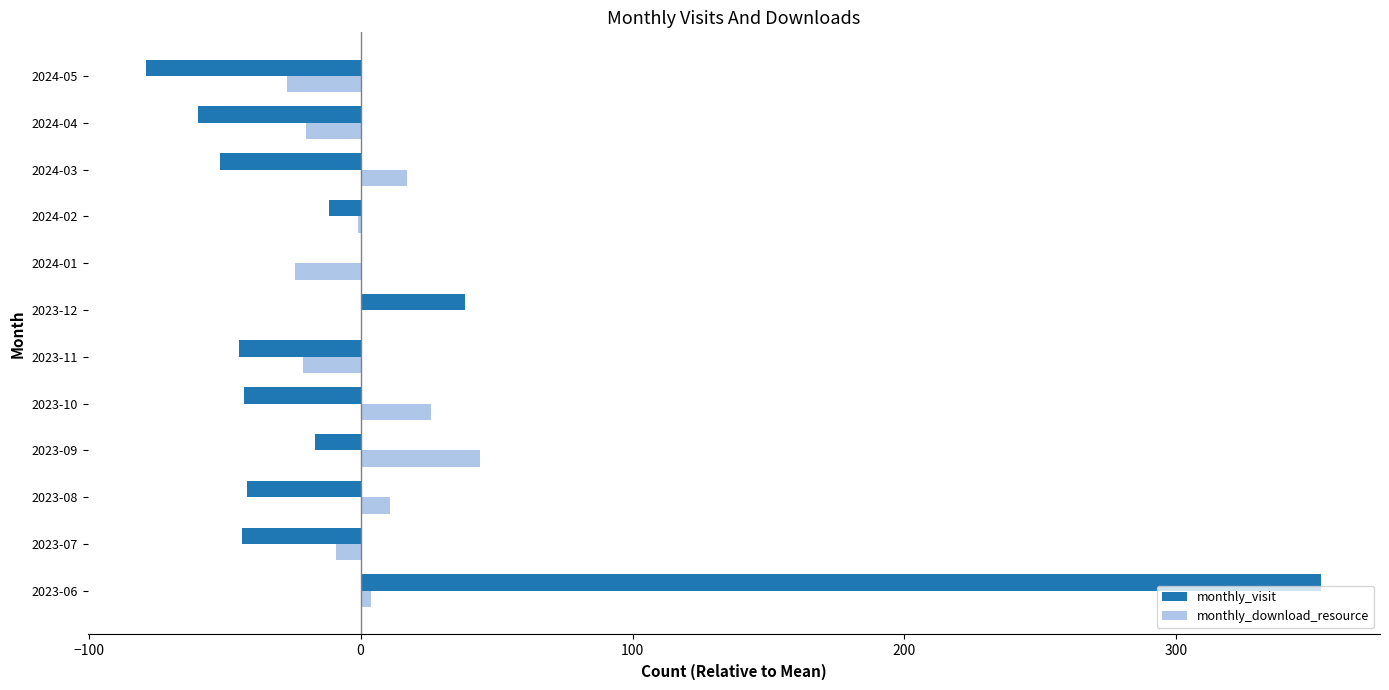

The monthly_visit series shows -61.3 at 2023-11. True or false?

False